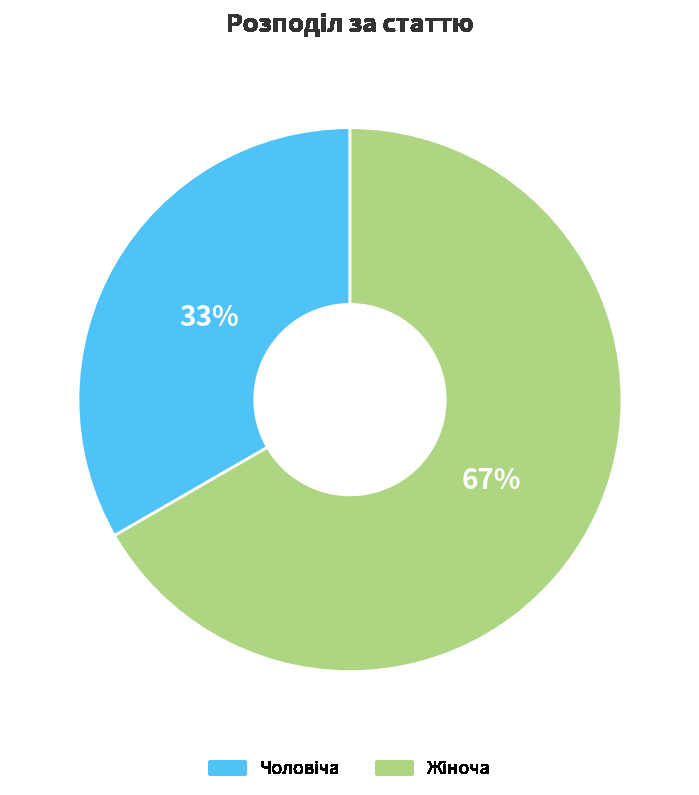

Does any single category account for the majority?

Yes